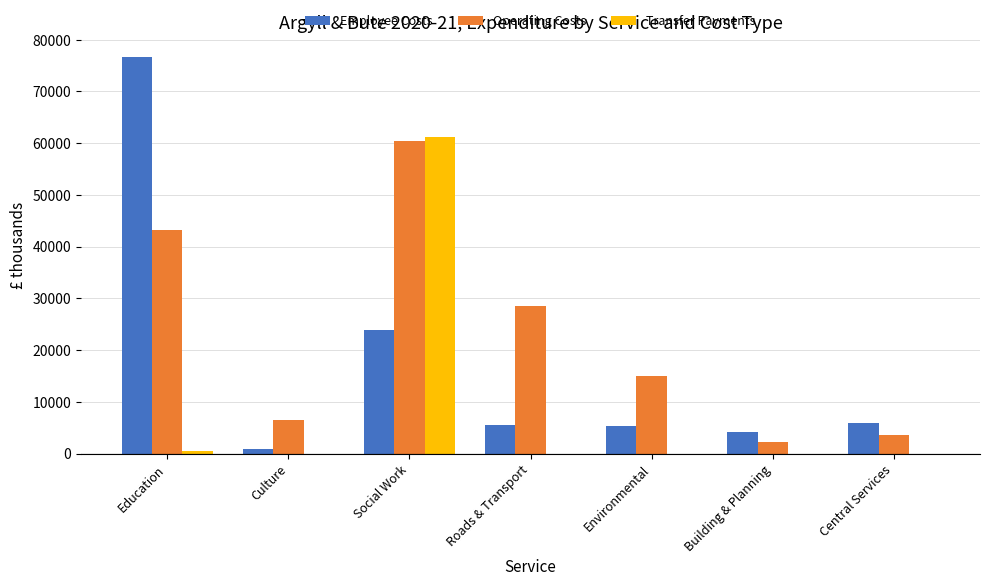

At which label does Employee Costs reach its peak?

Education